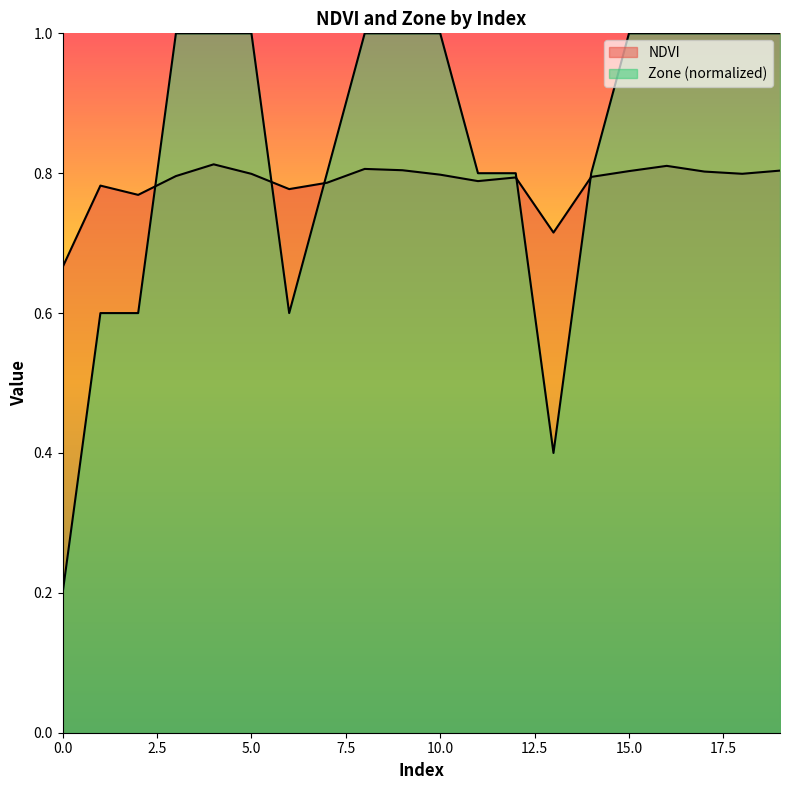

At which category is the sum across all series the highest?

4